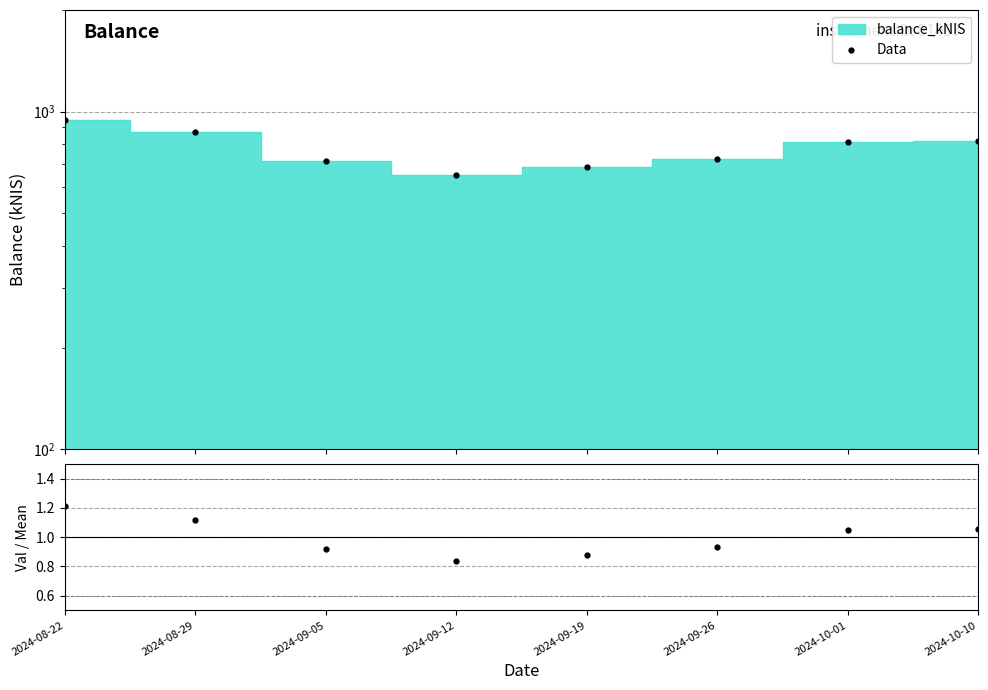

At how many categories does at least one series exceed 849?

2